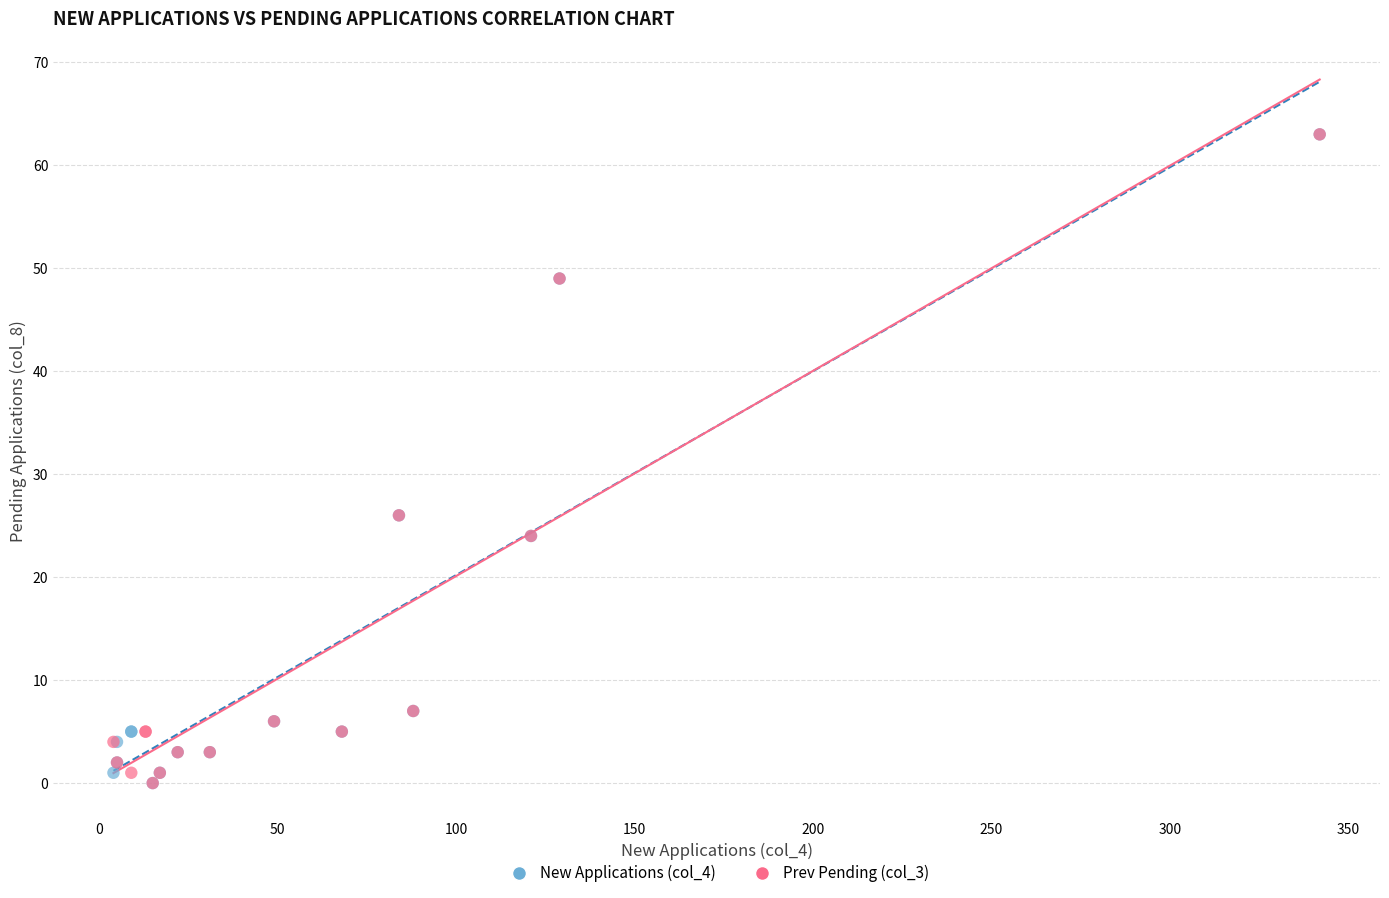

What are all the series names shown in the legend?

New Applications (col_4), Prev Pending (col_3)